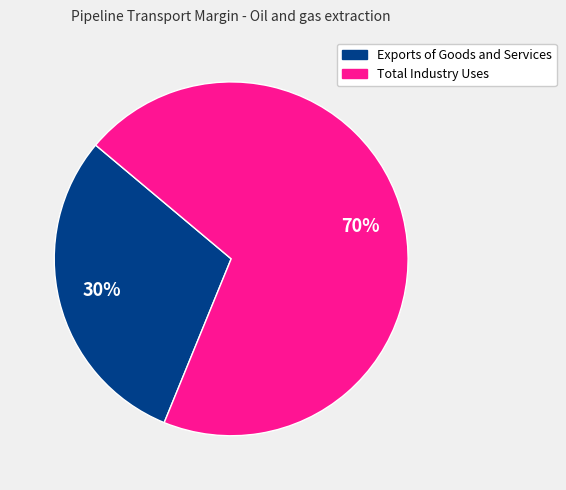

To the nearest percent, what is the combined percentage of Total Industry Uses and Exports of Goods and Services?

100%